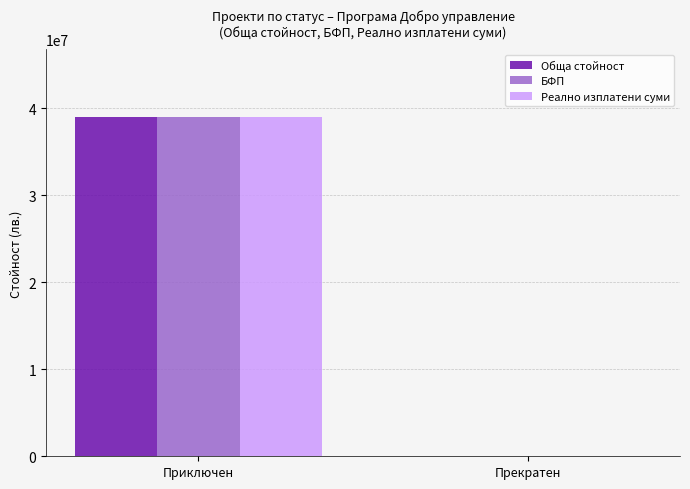

What is the sum of the Реално изплатени суми values at Приключен and Прекратен?

38995378.1